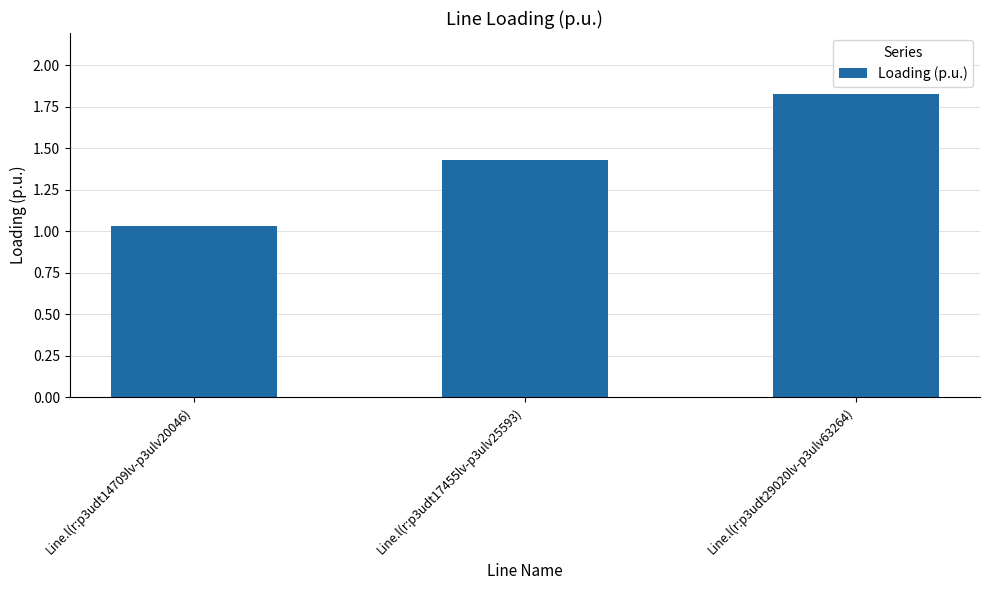

Which category has the highest value across all series?

Line.l(r:p3udt29020lv-p3ulv63264)